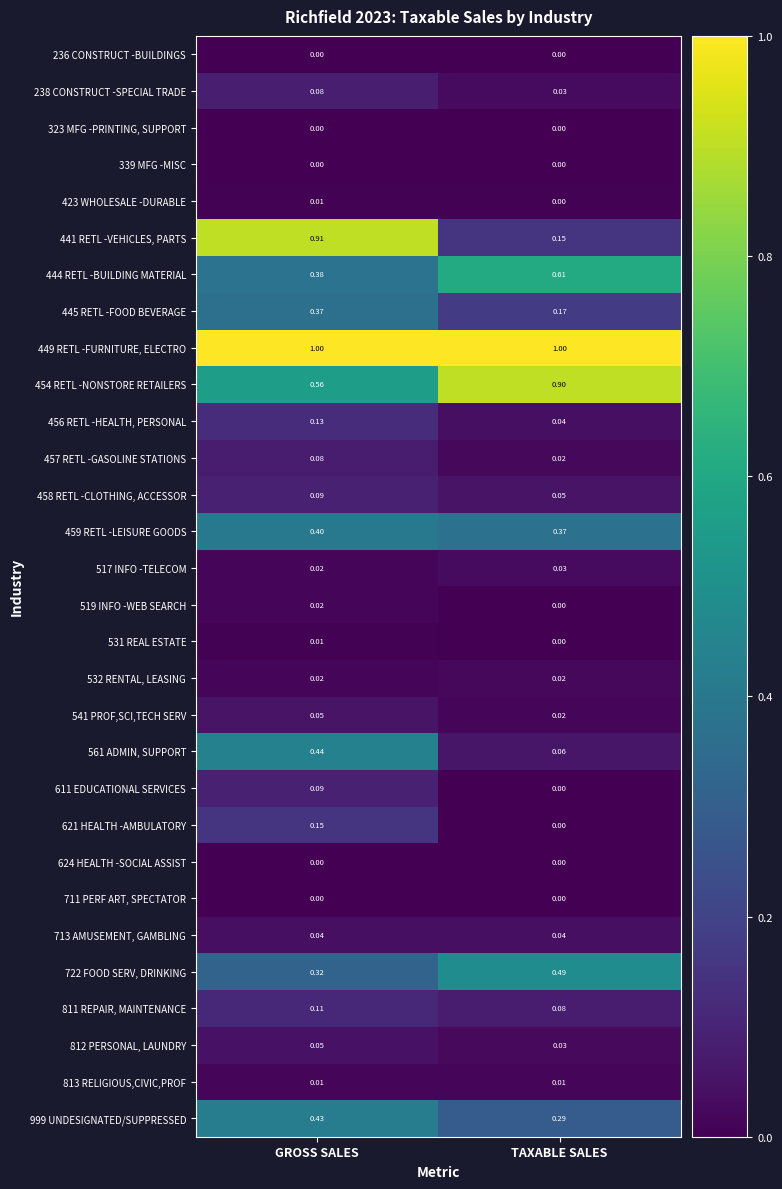

Rank the categories by 541 PROF,SCI,TECH SERV value from lowest to highest.

TAXABLE SALES, GROSS SALES